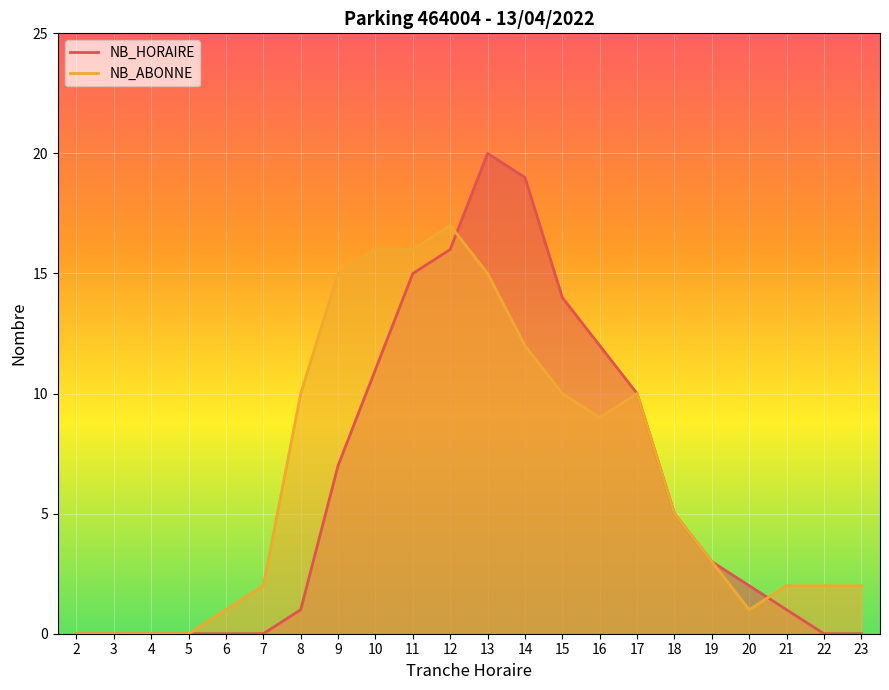

What is the total value across all series at 23?

2